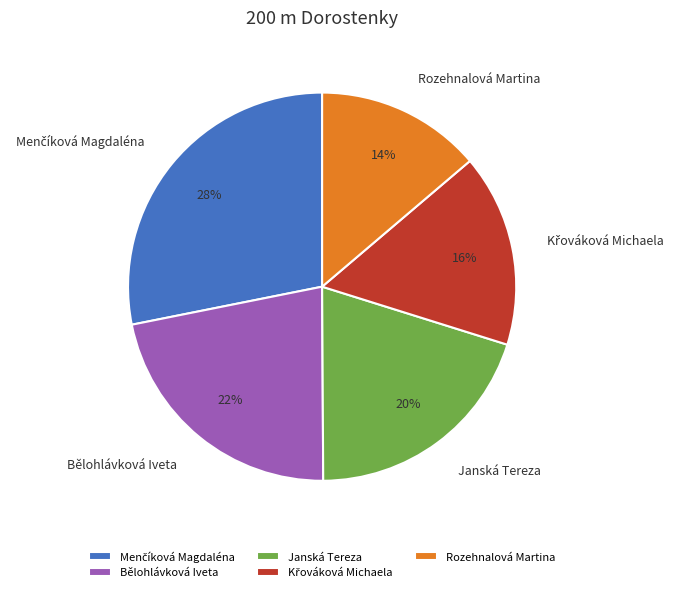

Is there any slice that represents more than half of the pie?

No